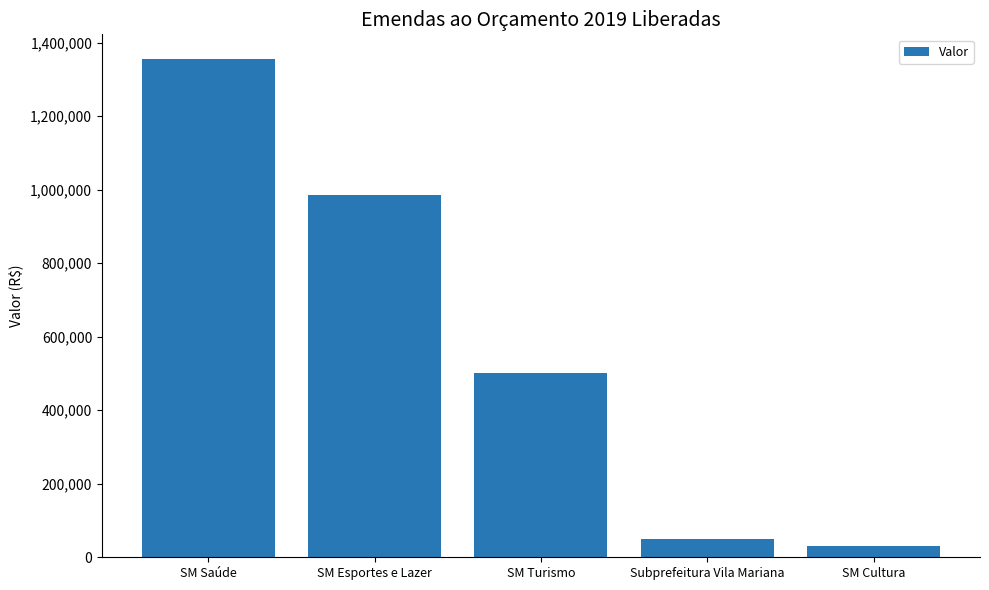

At which category does the chart reach its minimum across all series?

SM Cultura